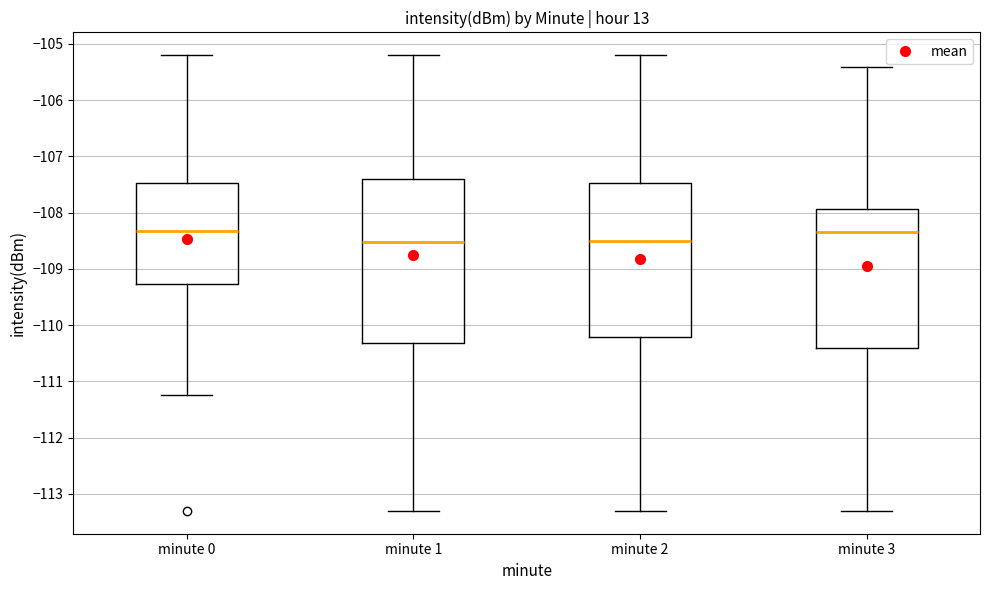

Which box is the tallest, from its lower edge to its upper edge?

minute 1